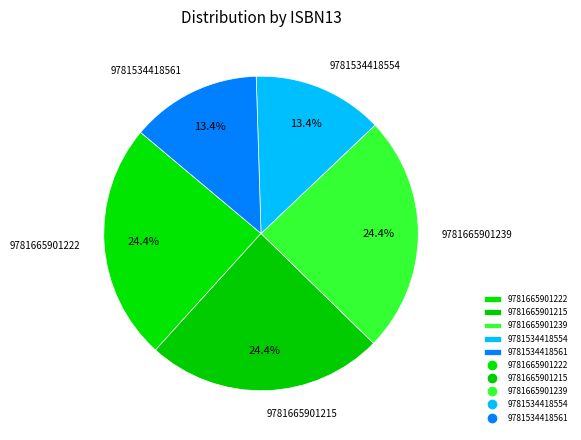

What portion of the pie excludes 9781665901222?

75.6%